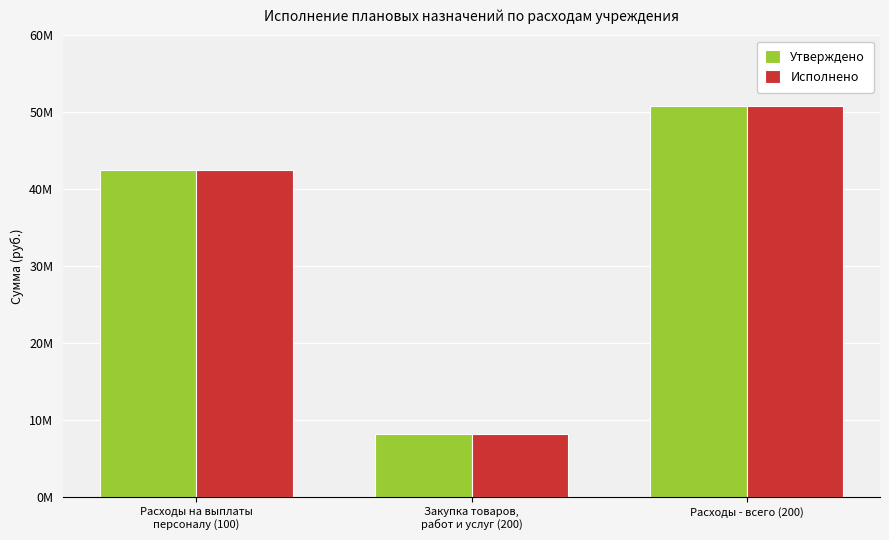

What is the maximum value shown in the chart?

50822501.7